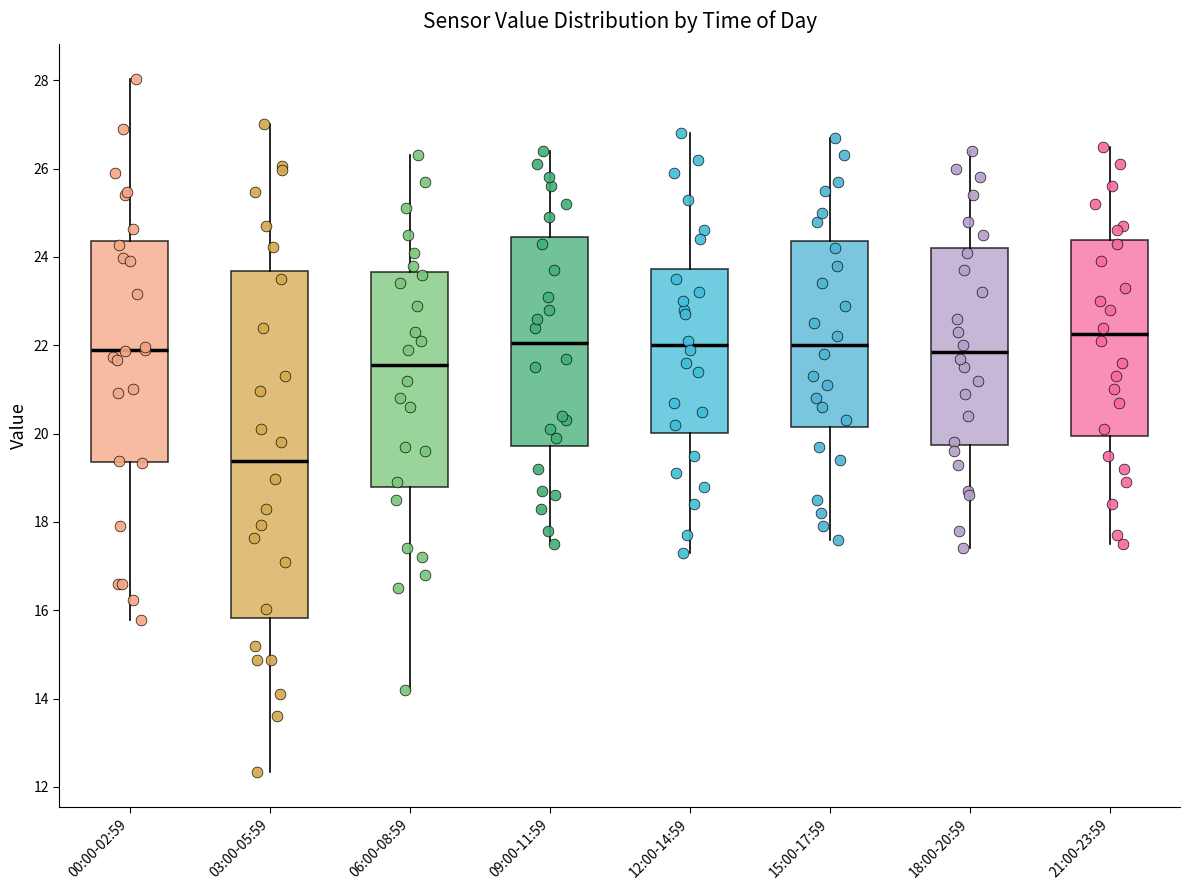

Where does the lower whisker of the box for 15:00-17:59 end on the y-axis? The values are not printed on the chart, so give them approximately, as read against the axis.

17.6